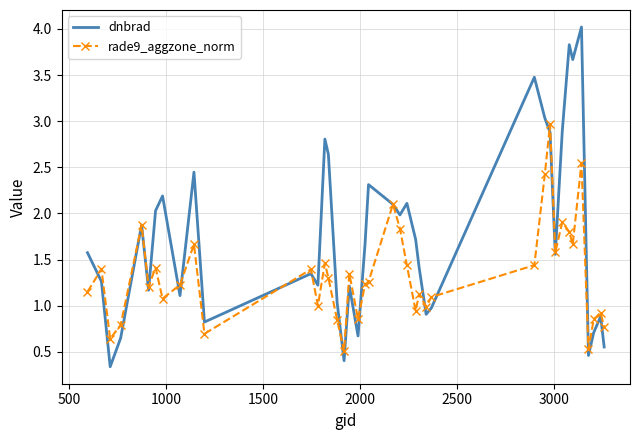

Which series has the largest total across all categories?

dnbrad